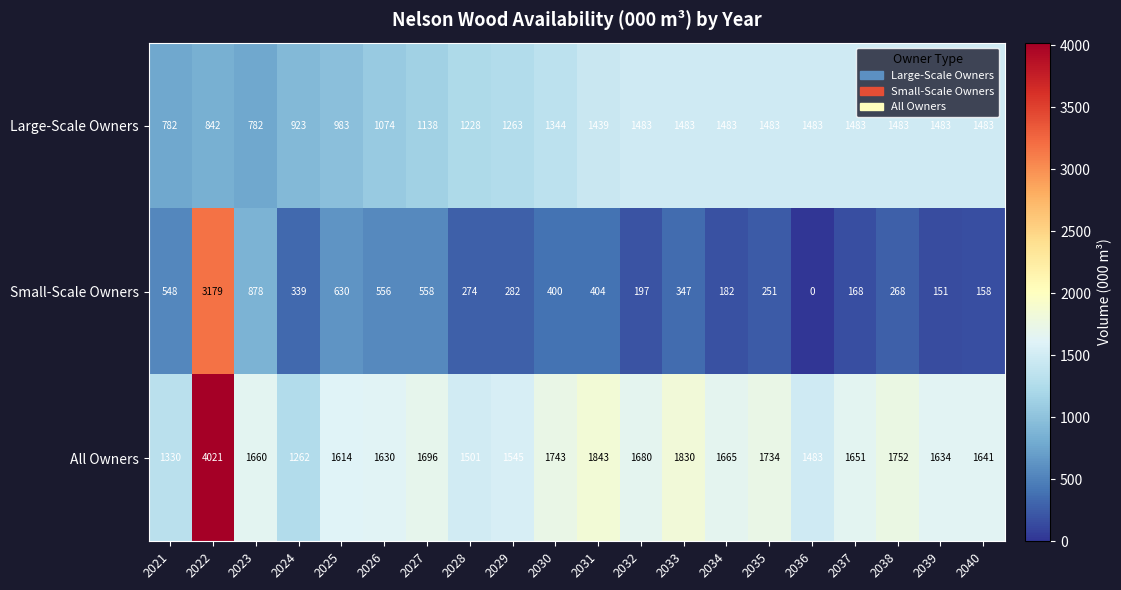

What is the approximate value of Small-Scale Owners at 2026, to the nearest 100?

600